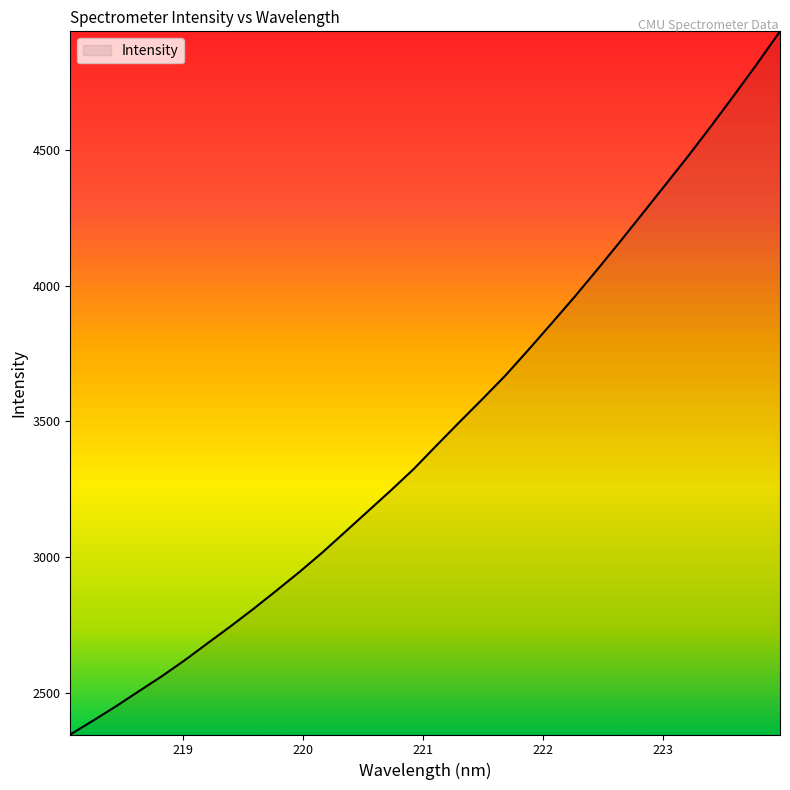

What is the smallest value displayed?

2348.7